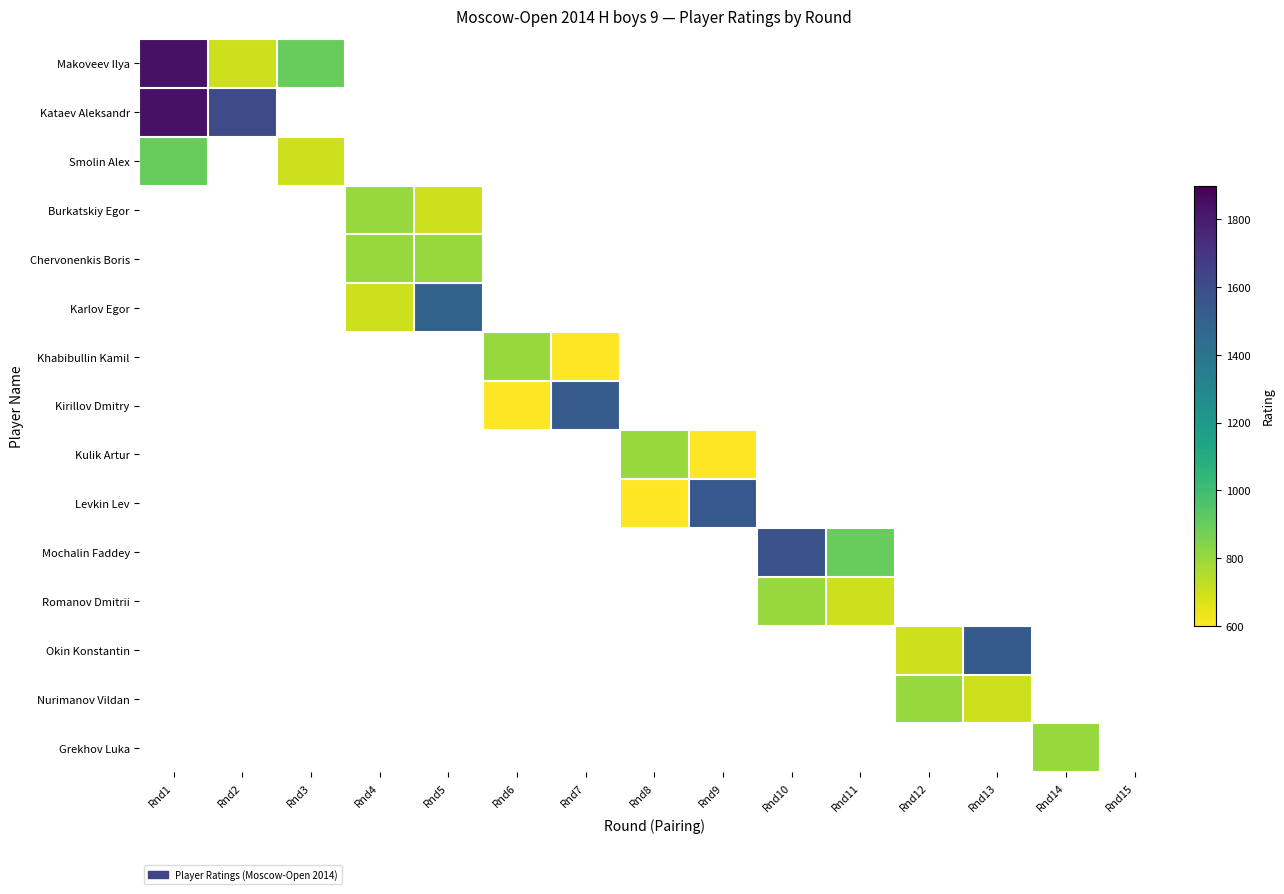

How many categories are shown in the chart?

15